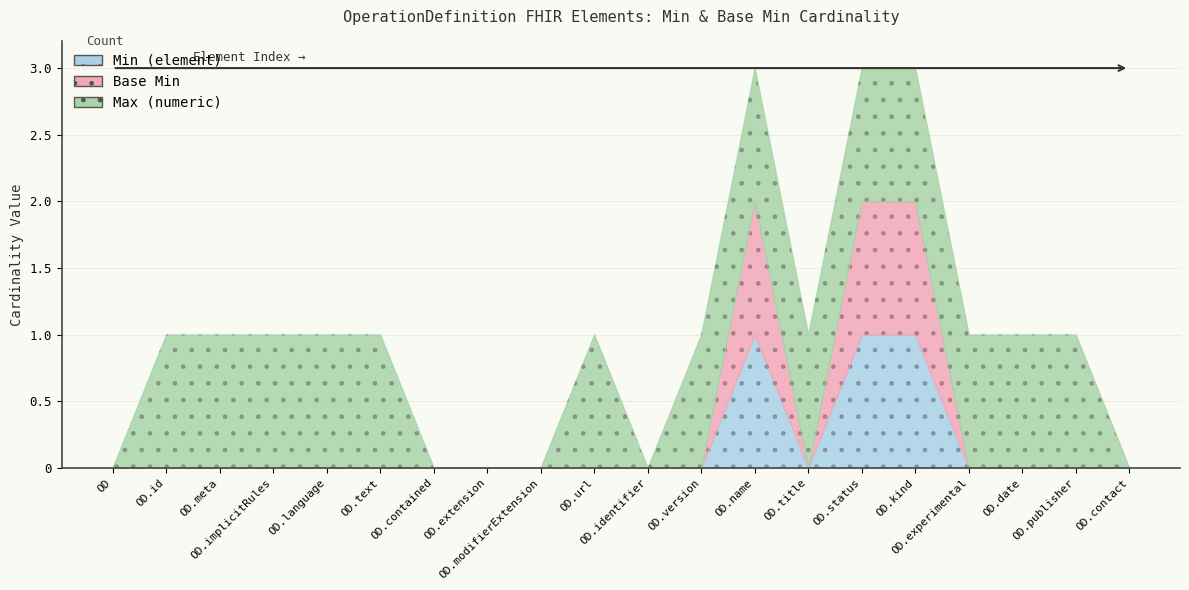

Rank the series by their maximum value, from lowest to highest.

Min (element), Base Min, Max (numeric)